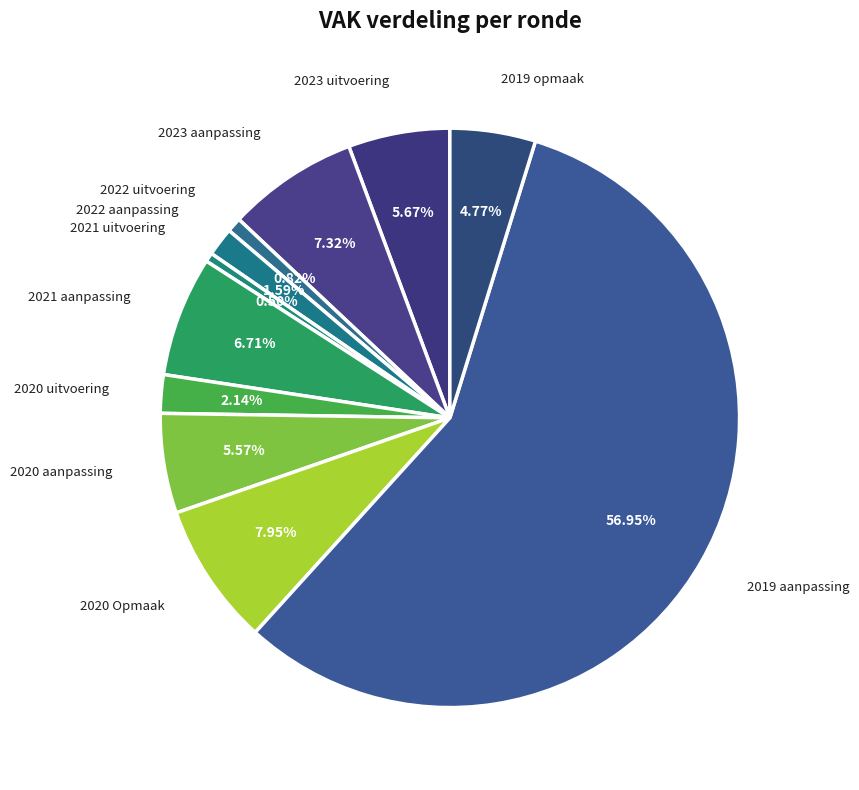

Which has a higher value, 2022 aanpassing or 2020 uitvoering?

2020 uitvoering